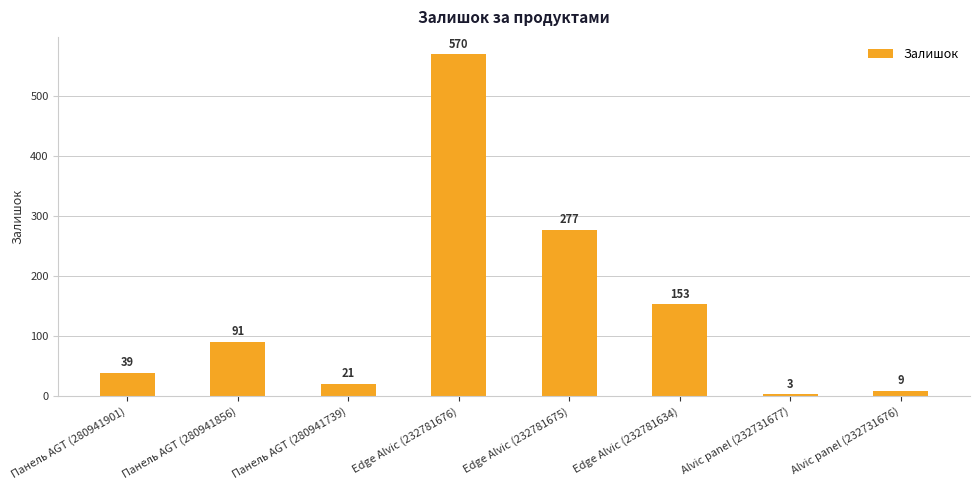

How many bars are there in total?

8